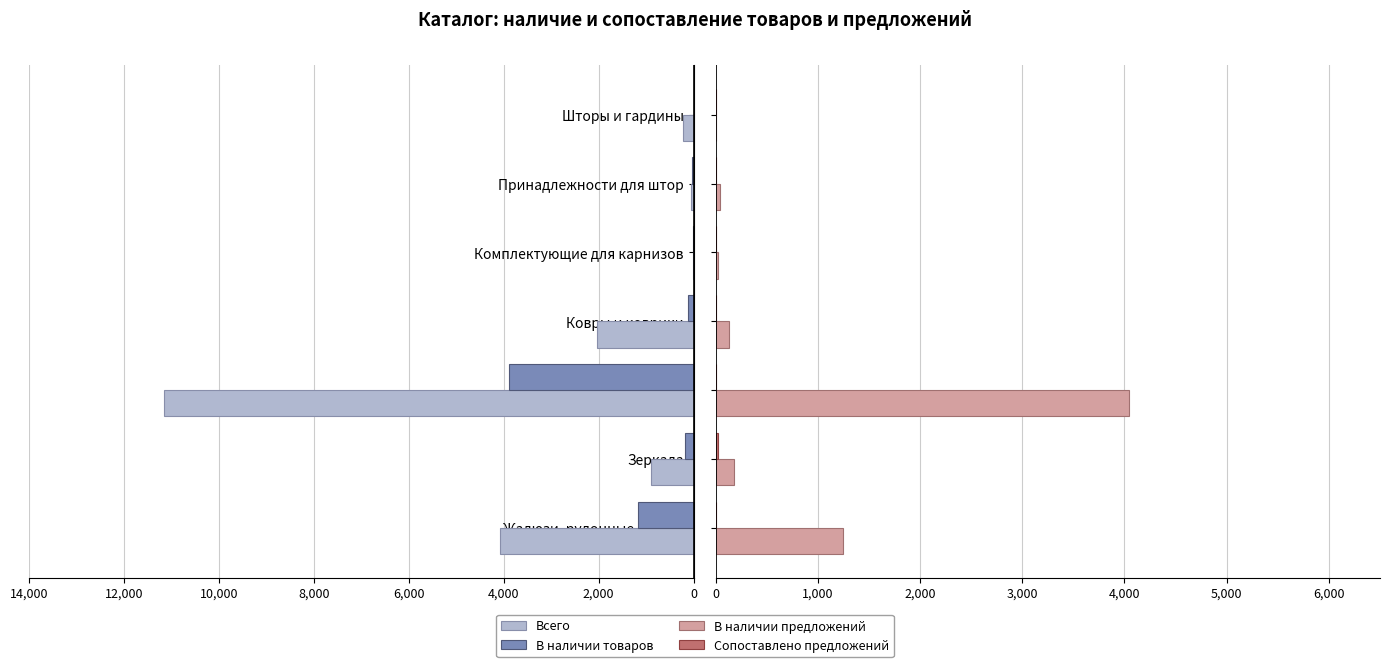

What is the maximum value for В наличии предложений?

4041